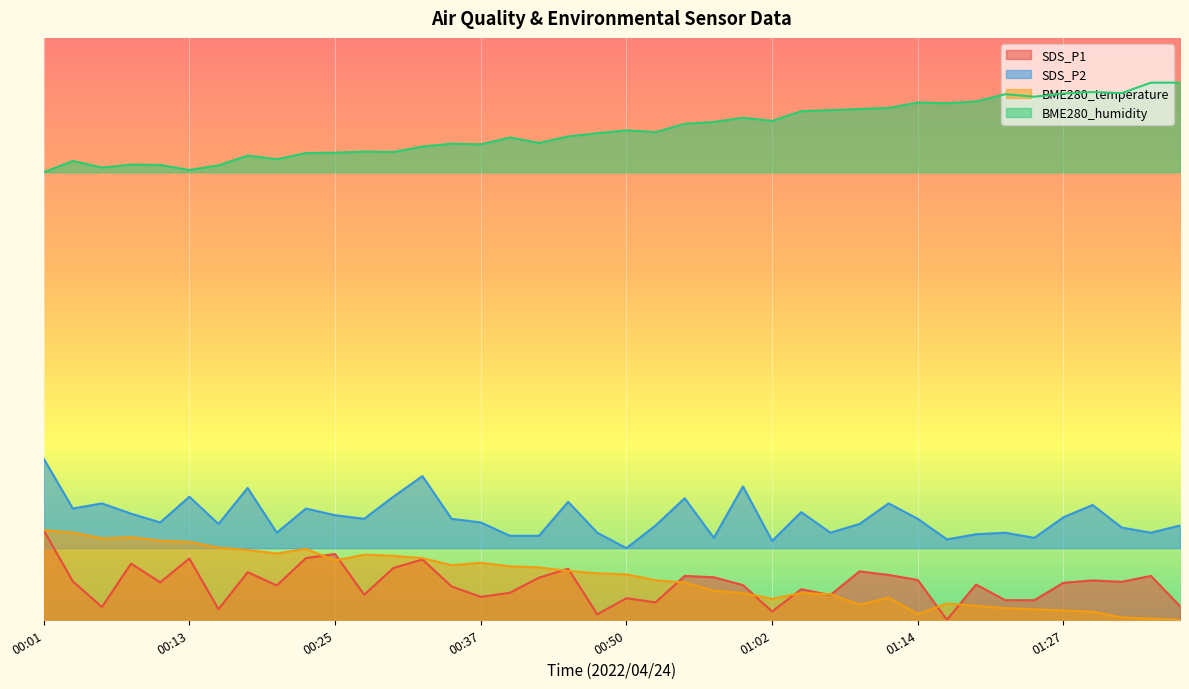

Reading right to left, what are all the values shown in this chart?

SDS_P1: 01:36=1.5	01:34=4.9	01:31=4.2	01:29=4.4	01:27=4.1	01:24=2.2	01:22=2.2	01:19=3.9	01:17=0.0	01:14=4.4	01:12=5.0	01:09=5.4	01:07=2.8	01:04=3.4	01:02=0.9	01:00=3.9	00:57=4.7	00:55=4.9	00:52=1.9	00:50=2.4	00:47=0.6	00:45=5.7	00:42=4.7	00:40=3.0	00:37=2.6	00:35=3.7	00:33=6.7	00:30=5.8	00:28=2.8	00:25=7.4	00:23=6.9	00:20=3.8	00:18=5.3	00:15=1.2	00:13=6.8	00:10=4.2	00:08=6.3	00:06=1.4	00:03=4.3	00:01=10.0
SDS_P2: 01:36=10.5	01:34=9.7	01:31=10.3	01:29=12.8	01:27=11.4	01:24=9.1	01:22=9.7	01:19=9.6	01:17=9.0	01:14=11.3	01:12=13.0	01:09=10.7	01:07=9.7	01:04=12.0	01:02=8.8	01:00=14.9	00:57=9.1	00:55=13.6	00:52=10.5	00:50=8.0	00:47=9.7	00:45=13.2	00:42=9.4	00:40=9.4	00:37=10.9	00:35=11.3	00:33=16.0	00:30=13.7	00:28=11.3	00:25=11.7	00:23=12.4	00:20=9.7	00:18=14.7	00:15=10.7	00:13=13.7	00:10=10.9	00:08=11.9	00:06=13.0	00:03=12.4	00:01=18.0
BME280_temperature: 01:36=0.0	01:34=0.1	01:31=0.3	01:29=0.9	01:27=1.0	01:24=1.2	01:22=1.3	01:19=1.6	01:17=1.8	01:14=0.6	01:12=2.5	01:09=1.7	01:07=2.9	01:04=3.0	01:02=2.3	01:00=3.0	00:57=3.2	00:55=4.2	00:52=4.4	00:50=5.1	00:47=5.2	00:45=5.5	00:42=5.8	00:40=6.0	00:37=6.4	00:35=6.1	00:33=6.9	00:30=7.1	00:28=7.3	00:25=6.6	00:23=7.9	00:20=7.4	00:18=7.8	00:15=8.1	00:13=8.7	00:10=8.8	00:08=9.2	00:06=9.1	00:03=9.7	00:01=10.0
BME280_humidity: 01:36=60.0	01:34=60.0	01:31=58.8	01:29=59.0	01:27=58.8	01:24=58.4	01:22=58.7	01:19=57.9	01:17=57.7	01:14=57.8	01:12=57.2	01:09=57.1	01:07=56.9	01:04=56.8	01:02=55.7	01:00=56.1	00:57=55.6	00:55=55.4	00:52=54.5	00:50=54.7	00:47=54.4	00:45=54.0	00:42=53.3	00:40=53.9	00:37=53.1	00:35=53.2	00:33=52.9	00:30=52.3	00:28=52.3	00:25=52.2	00:23=52.1	00:20=51.5	00:18=51.9	00:15=50.8	00:13=50.2	00:10=50.8	00:08=50.8	00:06=50.5	00:03=51.2	00:01=50.0